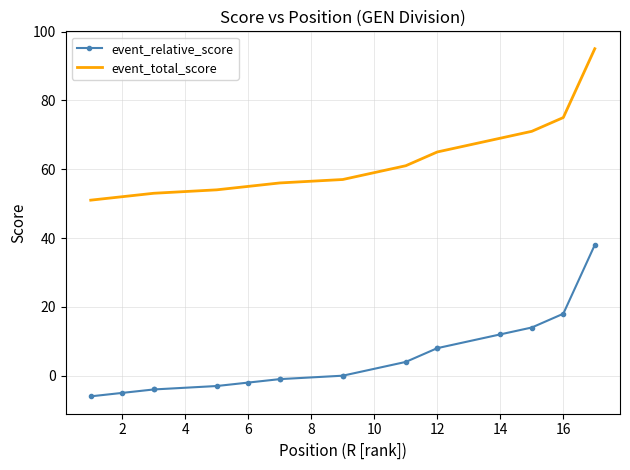

Which has a higher value, 13 or 6?

13